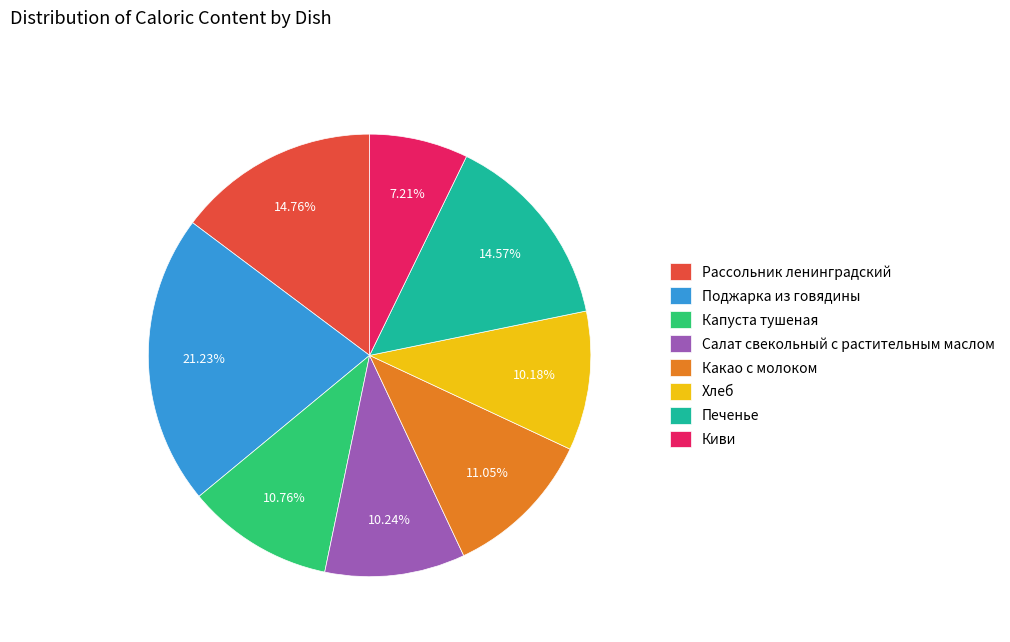

To the nearest percent, what percentage of the pie is Киви?

7%